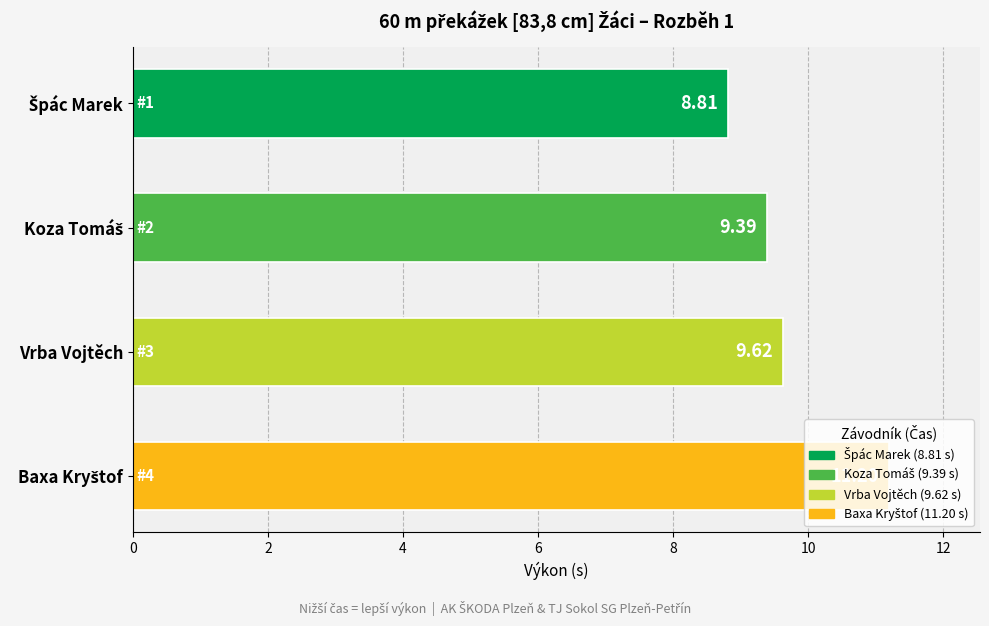

How many values are below 9?

1